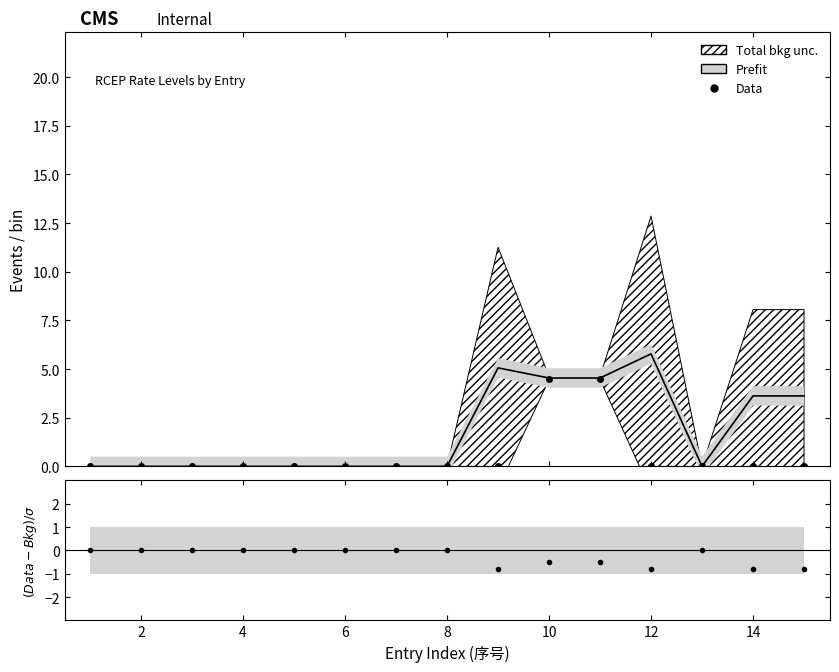

The value of (Data-Bkg)/σ at 4 is 0.0. True or false?

True